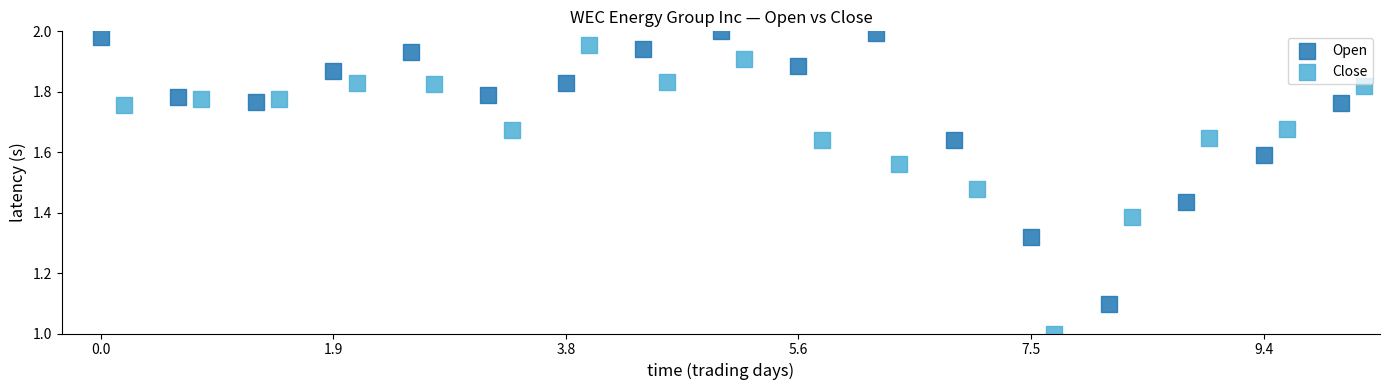

Which series has the widest spread of Y values?

Close